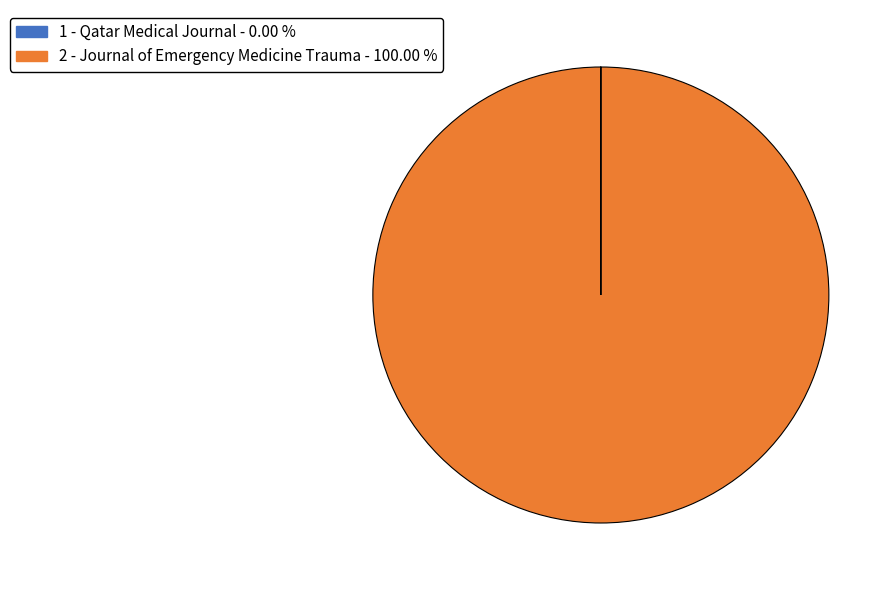

Is there any slice that represents more than half of the pie?

Yes